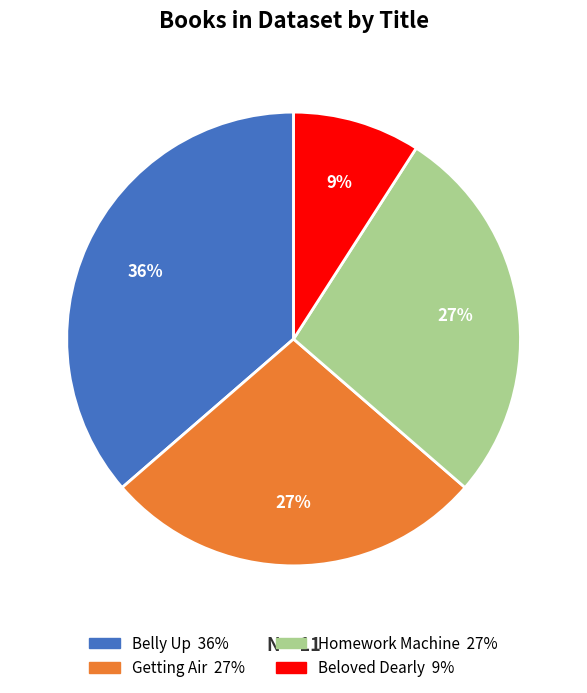

True or false: Beloved Dearly accounts for 22% of the total.

False